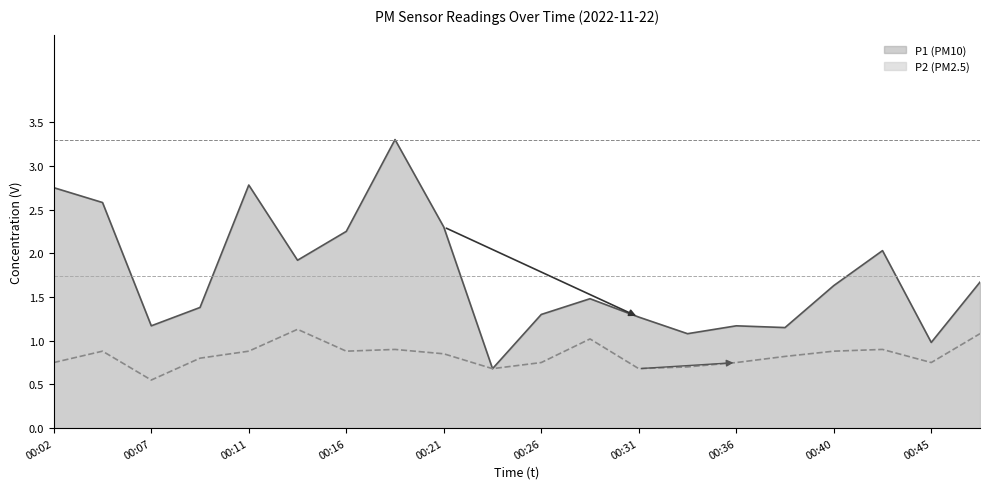

How many lines are shown in the chart?

2